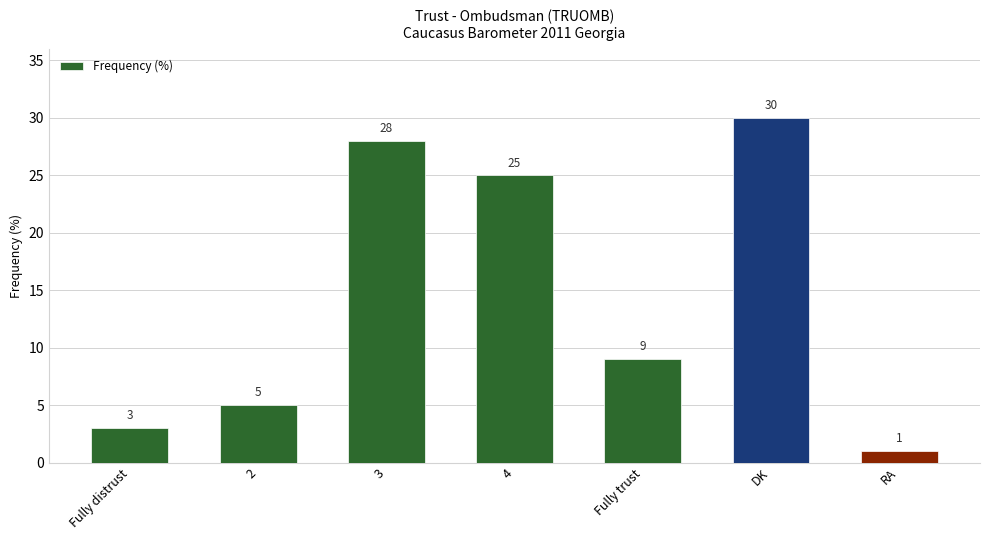

Reading left to right, what are all the values shown in this chart?

Fully distrust=3	2=5	3=28	4=25	Fully trust=9	DK=30	RA=1